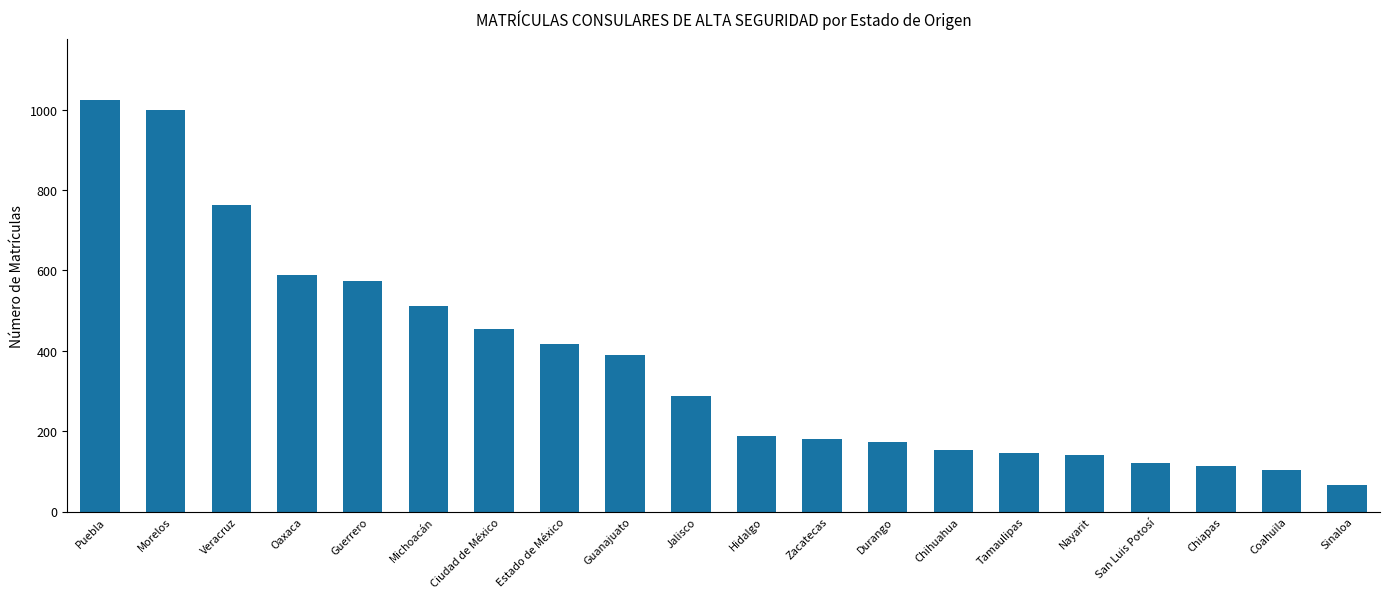

What is the sum of all values?

7390